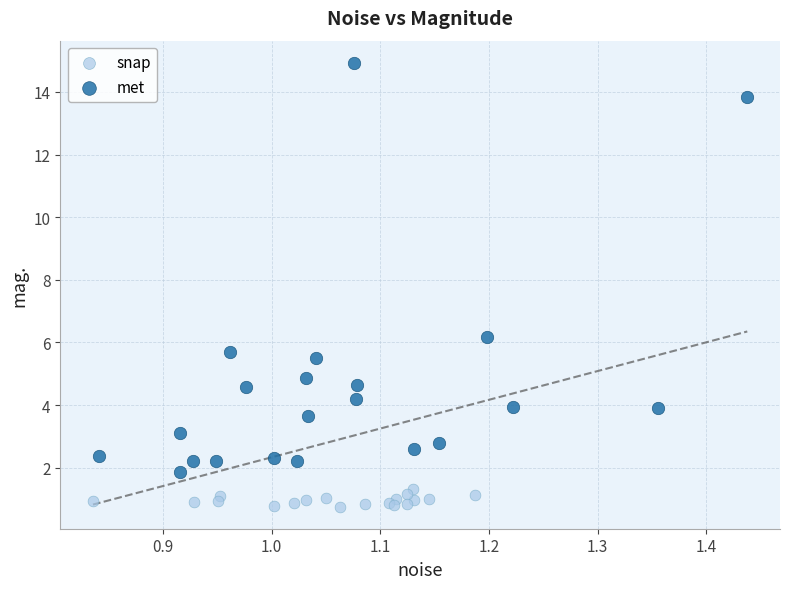

Which series reaches the maximum Y coordinate?

met